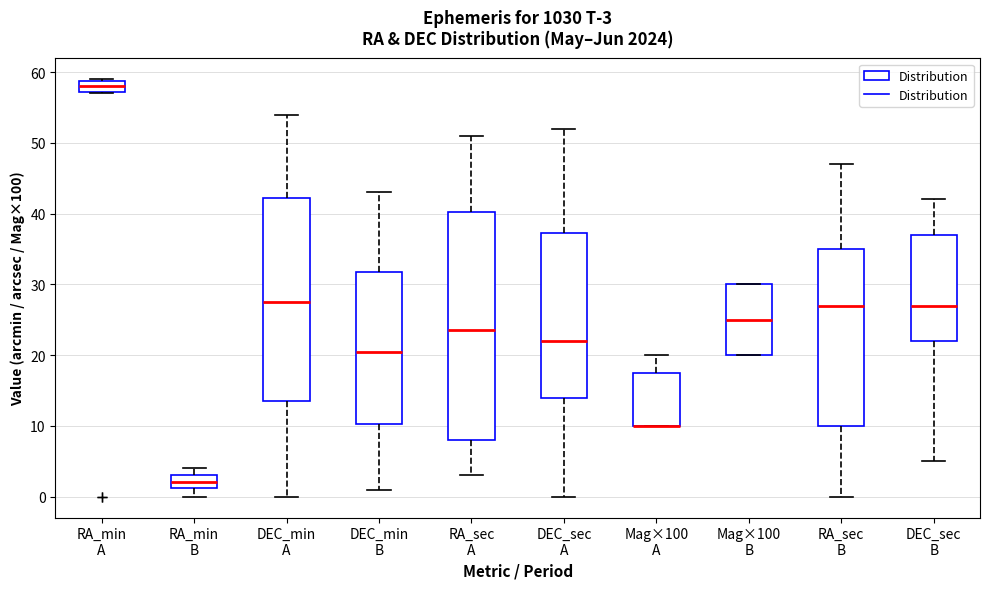

Which box is the tallest, from its lower edge to its upper edge?

RA_sec A